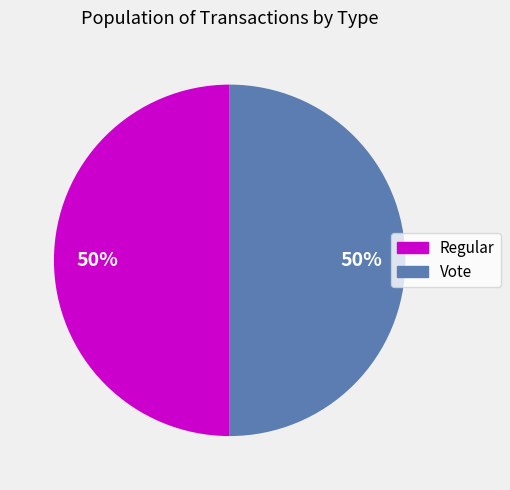

To the nearest percent, what is the average slice percentage?

50%